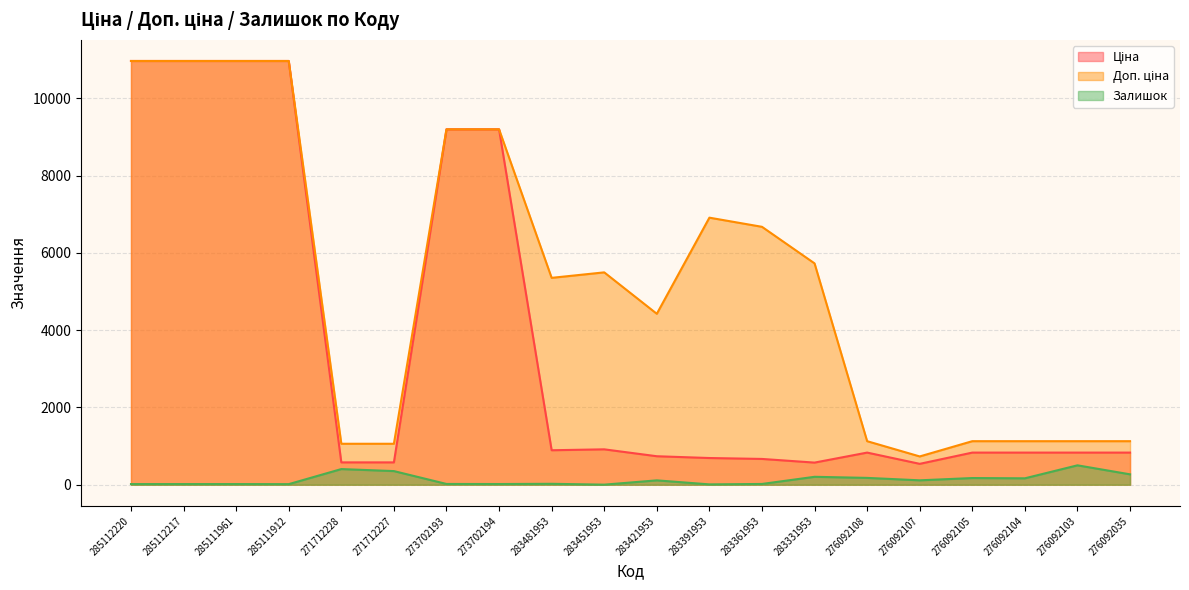

What is the label of the 17th point from the right?

285111912